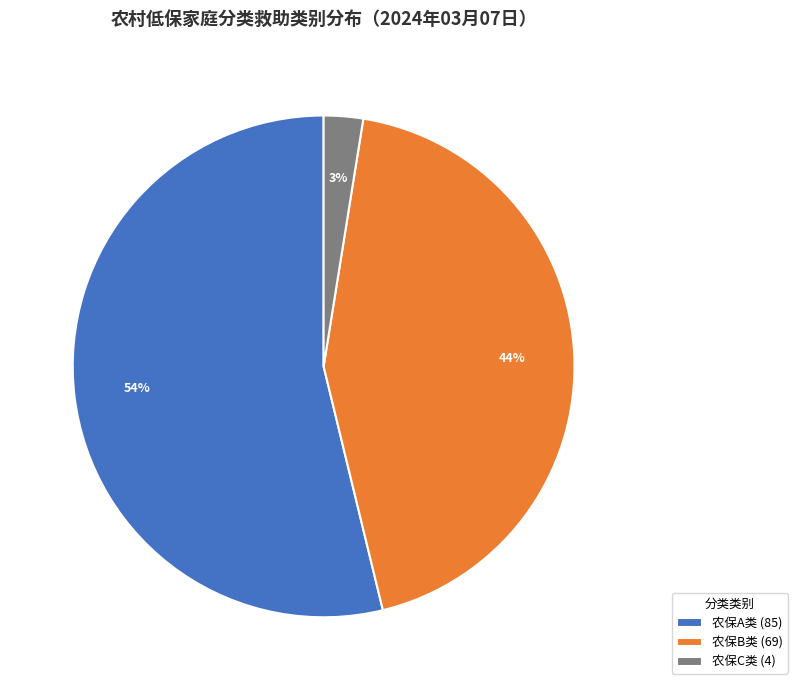

Combined, do 农保B类 and 农保C类 account for over 50%?

No